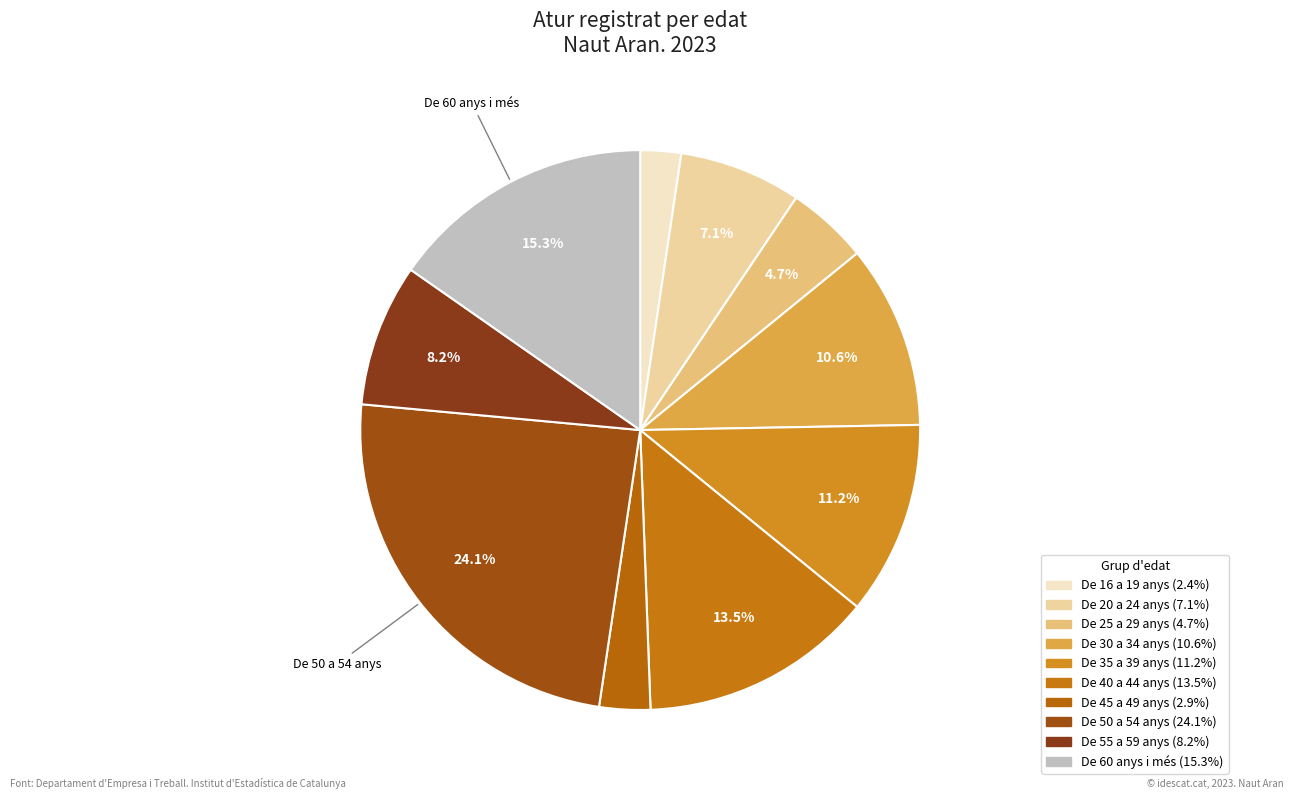

Rank the categories by value from highest to lowest.

De 50 a 54 anys, De 60 anys i més, De 40 a 44 anys, De 35 a 39 anys, De 30 a 34 anys, De 55 a 59 anys, De 20 a 24 anys, De 25 a 29 anys, De 45 a 49 anys, De 16 a 19 anys